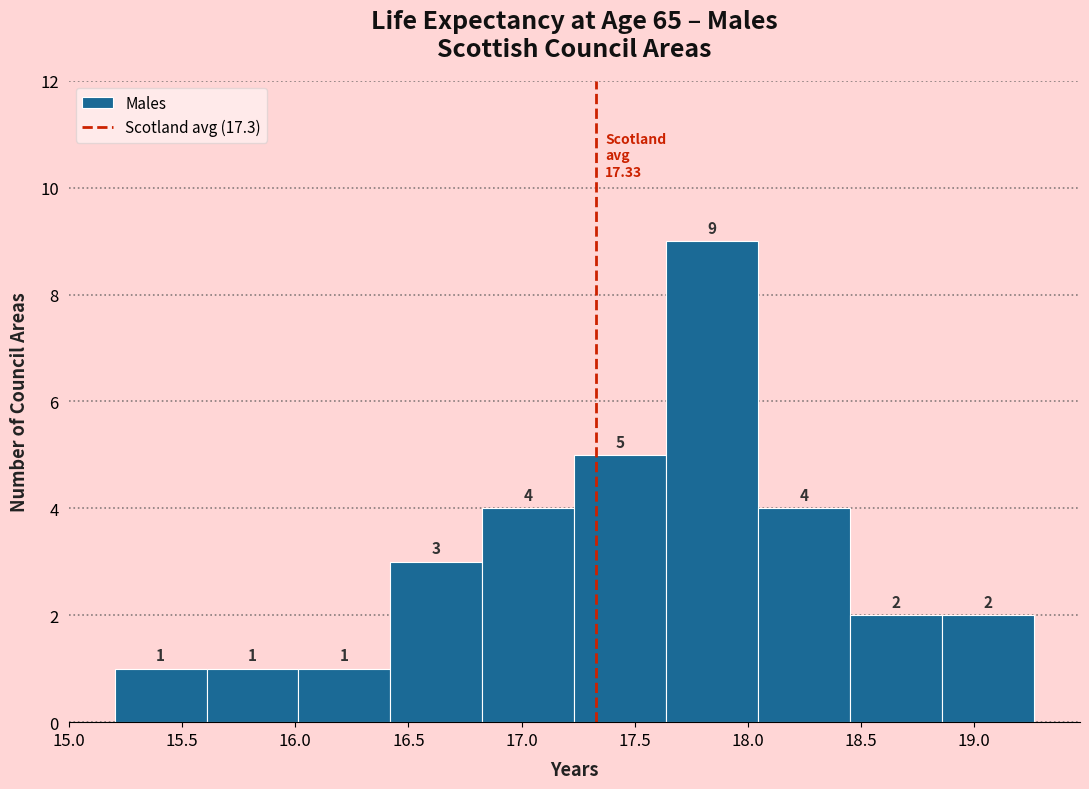

Reading left to right, list every bar in this chart as the range it spans on the x-axis followed by its height. The bar edges are not printed on the chart, so give them approximately, as read against the axis.

15.20 to 15.60: 1
15.60 to 16.00: 1
16.00 to 16.40: 1
16.40 to 16.85: 3
16.85 to 17.25: 4
17.25 to 17.65: 5
17.65 to 18.05: 9
18.05 to 18.45: 4
18.45 to 18.85: 2
18.85 to 19.25: 2